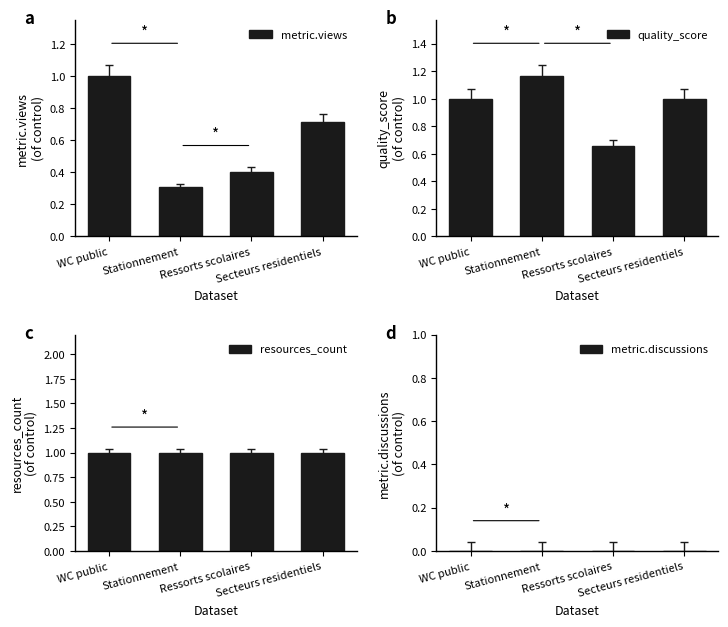

At which category is the sum across all series the highest?

WC public